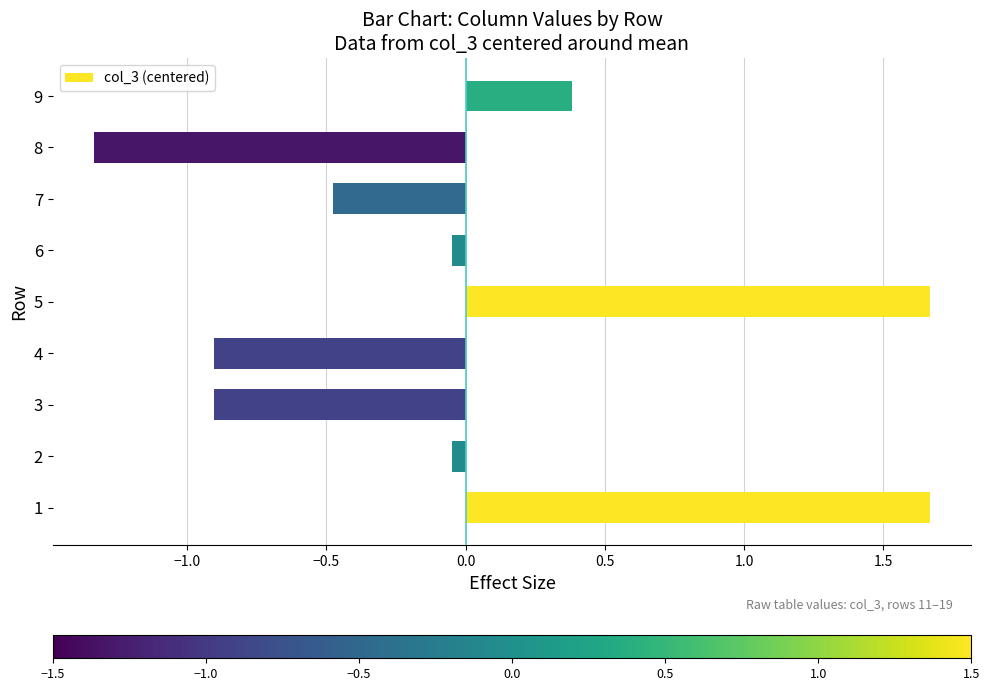

Is it true that the value at 9 is 0.4?

True